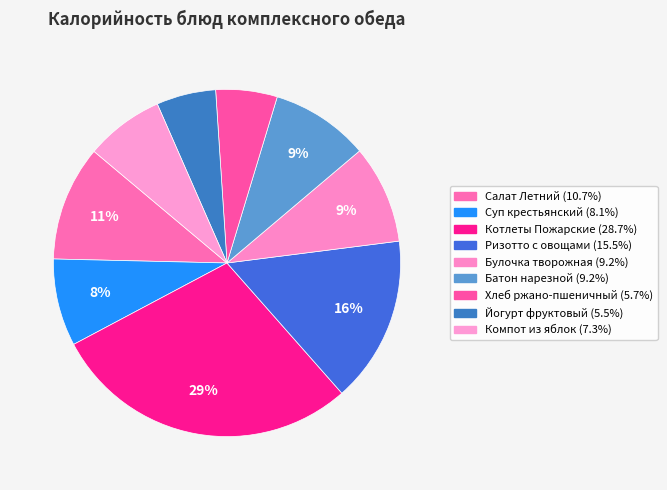

To the nearest percent, what is the difference between the largest and smallest slice percentages?

23%